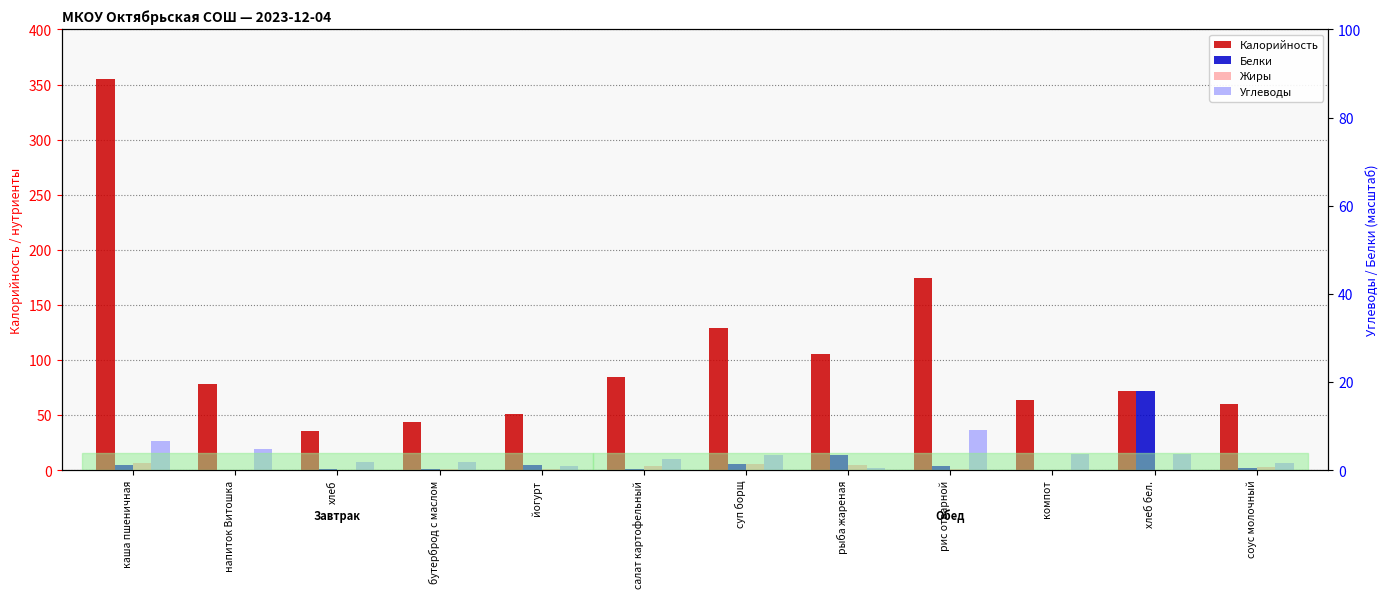

What are all the series names shown in the legend?

Калорийность, Белки, Жиры, Углеводы